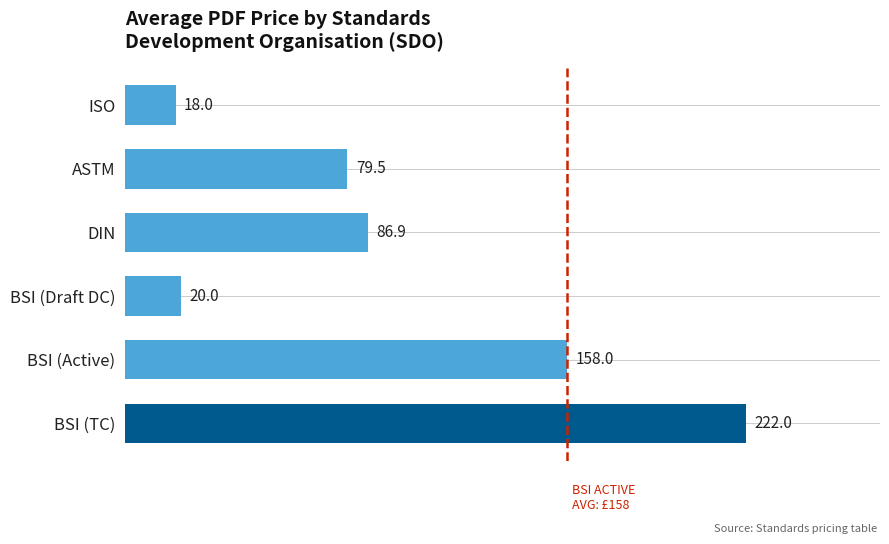

How many values exceed 86?

3